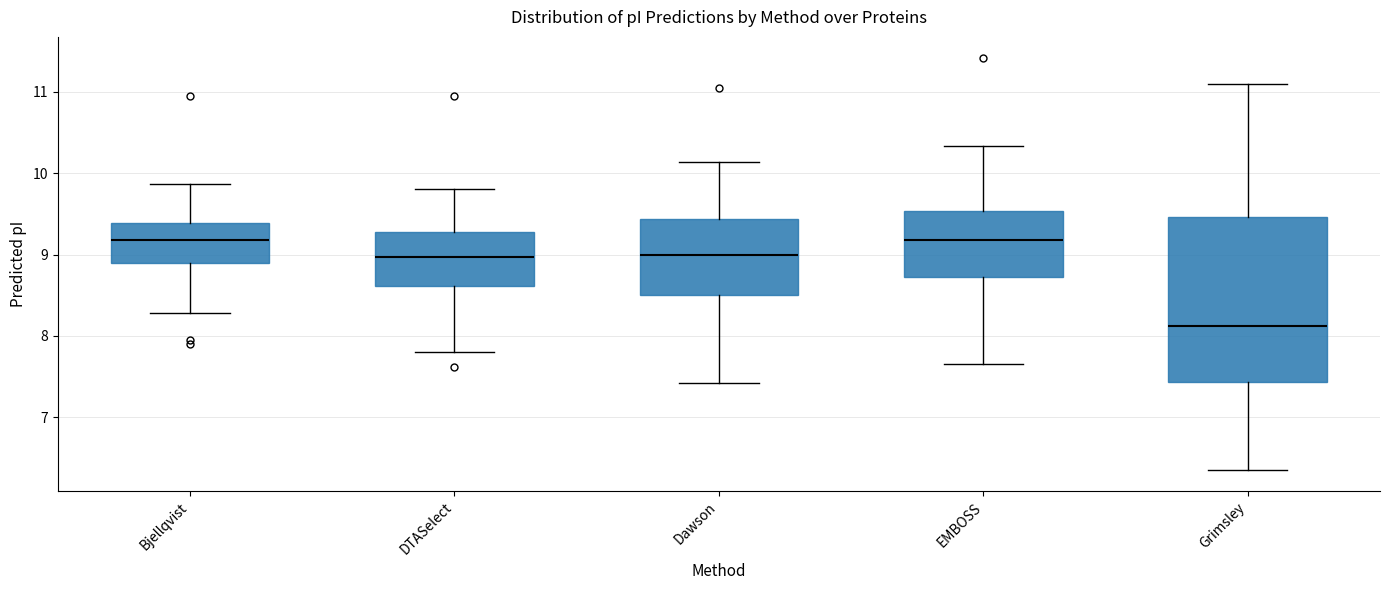

Reading left to right, transcribe this box plot: for each box, give where its median line is, the range the box spans, and where its two whiskers end, as read against the y-axis. The values are not printed on the chart, so give them approximately, as read against the axis.

Bjellqvist: median 9.2, box 8.9 to 9.4, whiskers 8.3 to 9.9
DTASelect: median 9.0, box 8.6 to 9.3, whiskers 7.8 to 9.8
Dawson: median 9.0, box 8.5 to 9.4, whiskers 7.4 to 10.1
EMBOSS: median 9.2, box 8.7 to 9.5, whiskers 7.7 to 10.3
Grimsley: median 8.1, box 7.4 to 9.5, whiskers 6.4 to 11.1